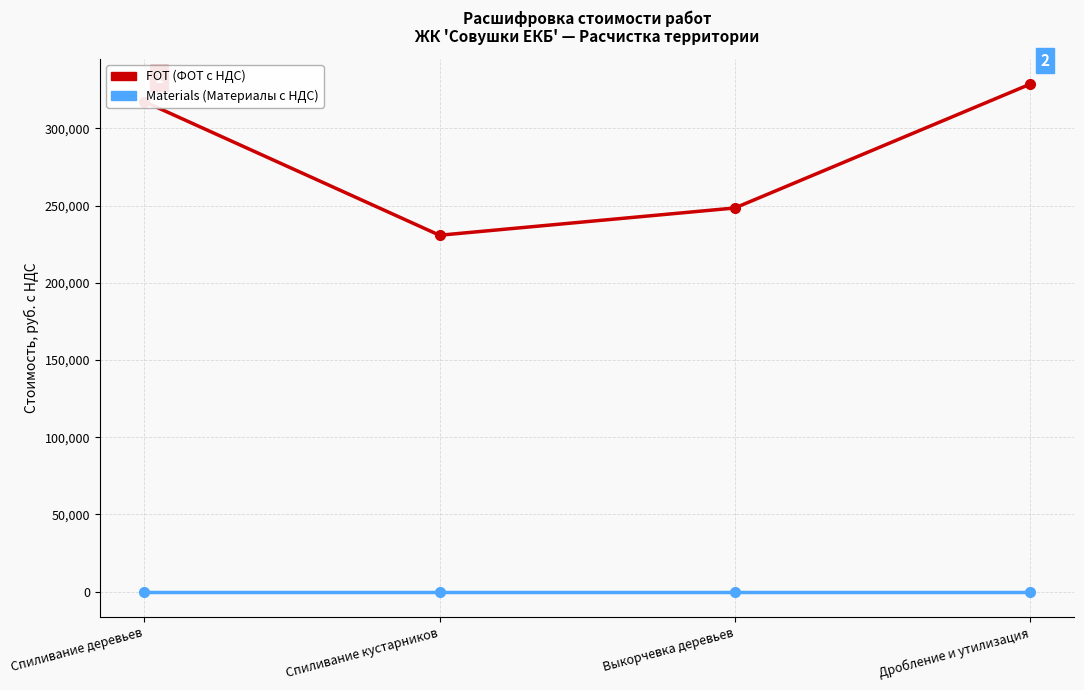

Is the value of FOT (ФОТ с НДС) at Спиливание деревьев greater than the value of Materials (Материалы с НДС) at Выкорчевка деревьев?

Yes